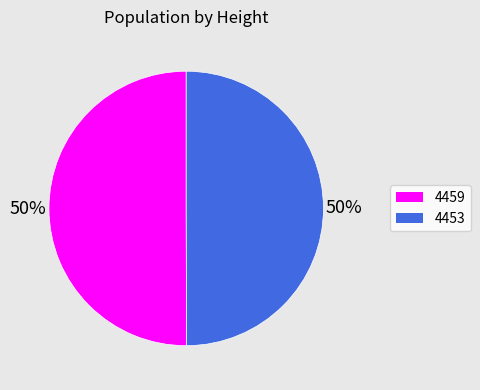

Is the sum of 4459 and 4453 greater than half?

Yes